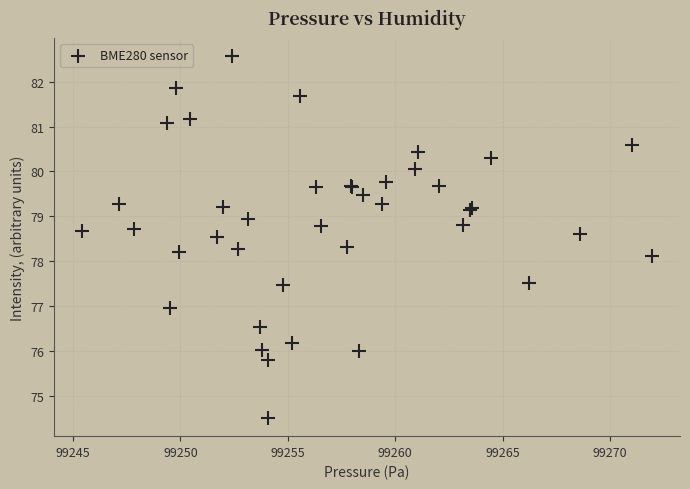

What Y value in the scatter plot is closest to 78?

78.1